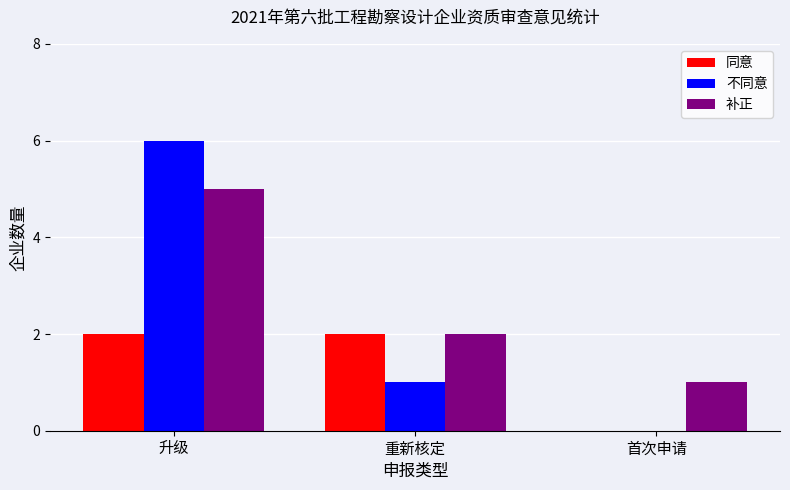

What is the approximate value of 补正 at 重新核定?

2